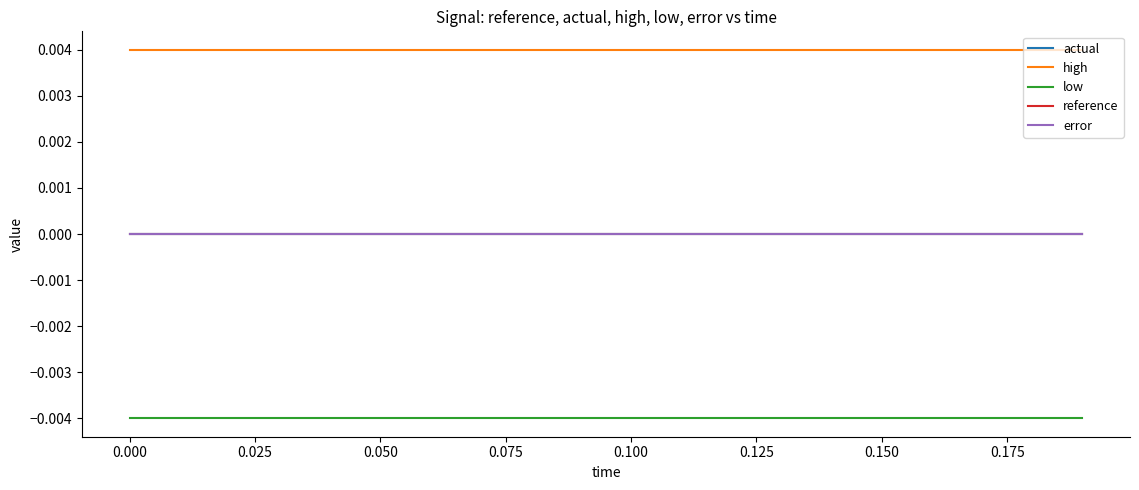

Is this an area chart (filled region under the line)?

No